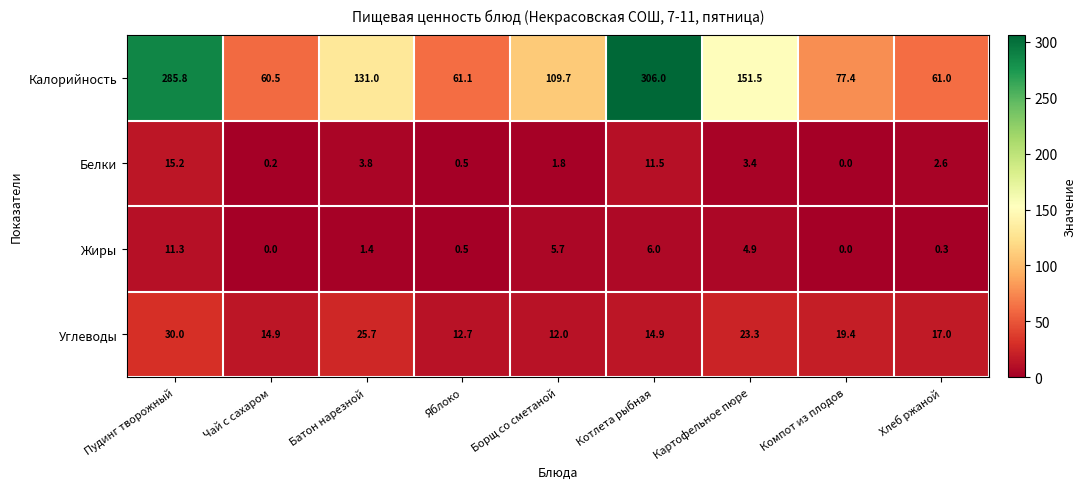

Rank the series at Чай с сахаром from highest to lowest value.

Калорийность, Углеводы, Белки, Жиры